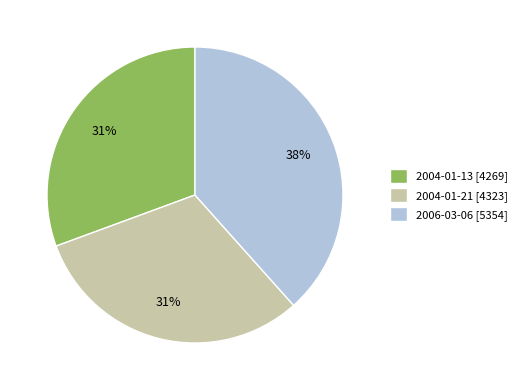

To the nearest percent, what percentage of the pie is 2006-03-06?

38%